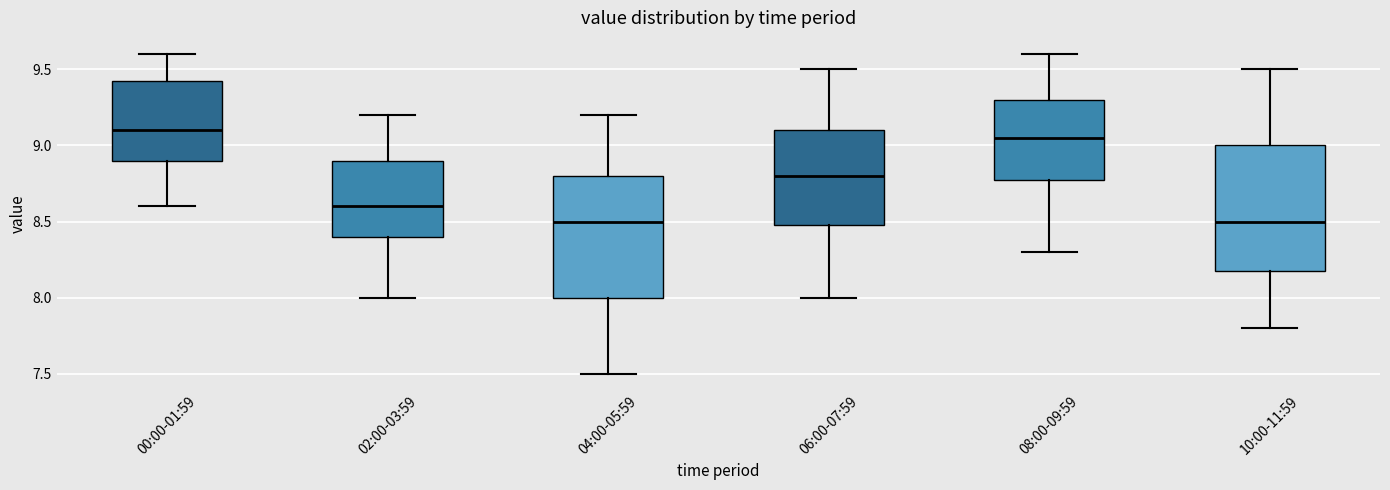

Where is the lower edge of the box for 10:00-11:59 on the y-axis? The values are not printed on the chart, so give them approximately, as read against the axis.

8.20